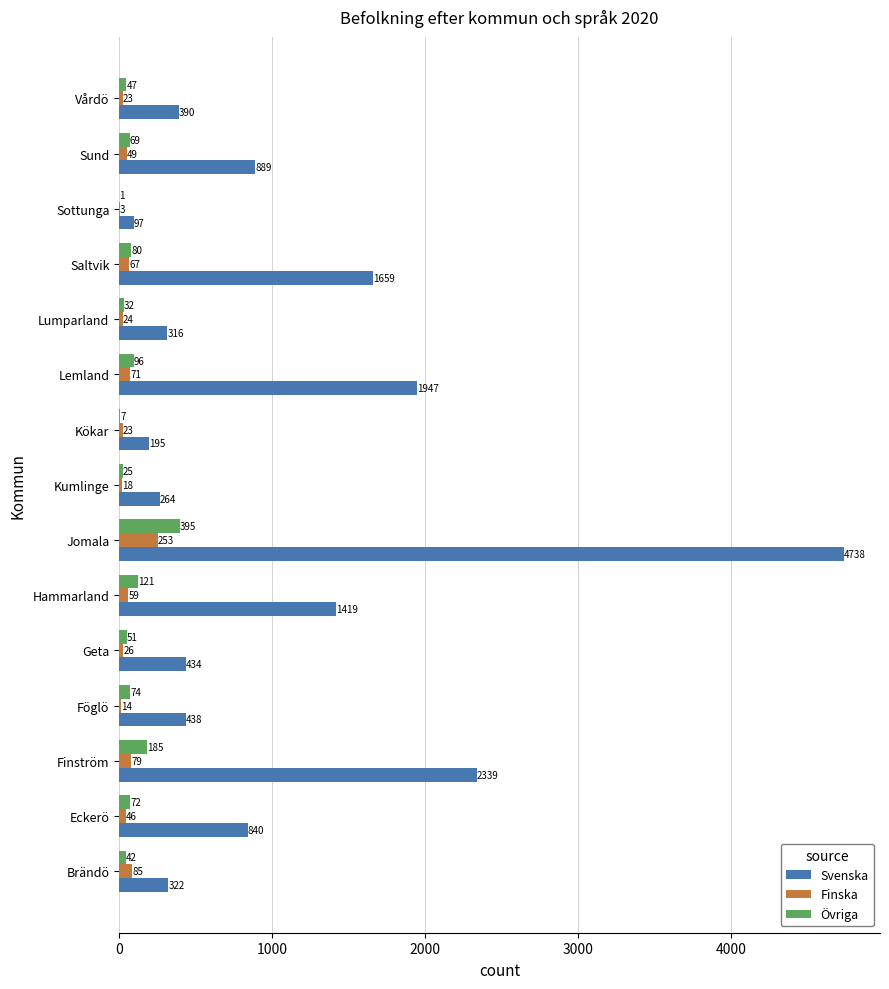

What is the sum of the Finska values at Brändö and Vårdö?

108